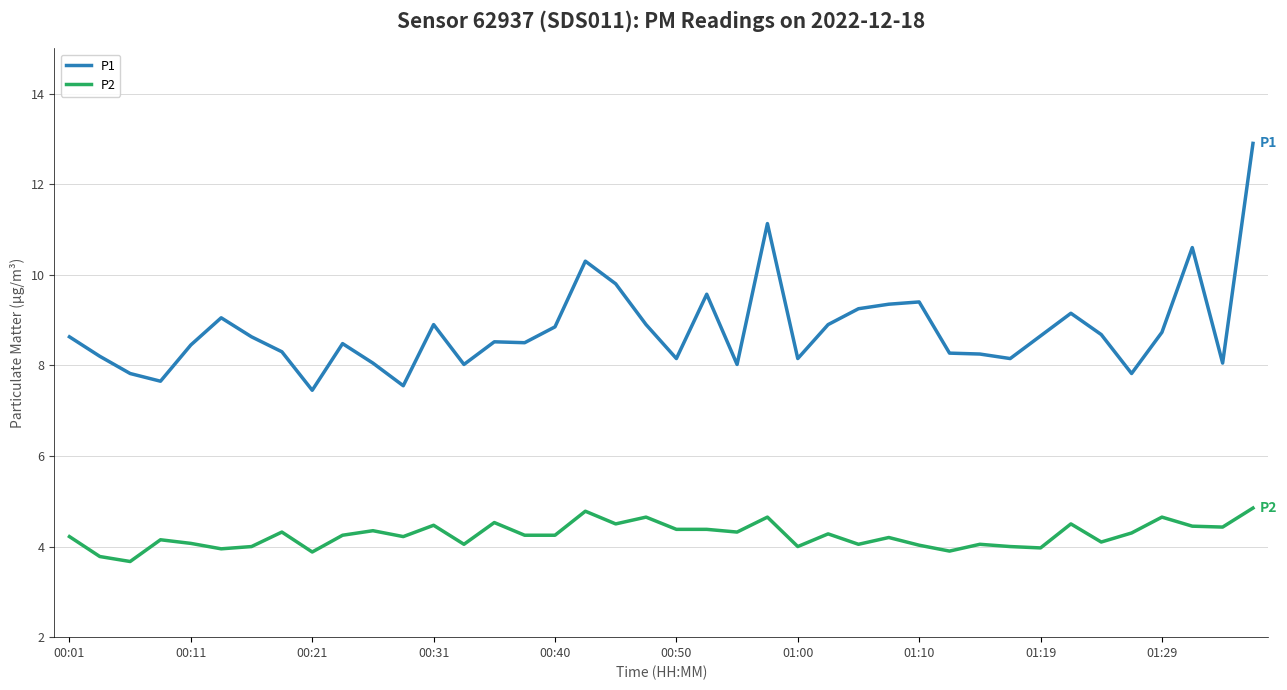

What is the highest value of the P1 series?

12.9